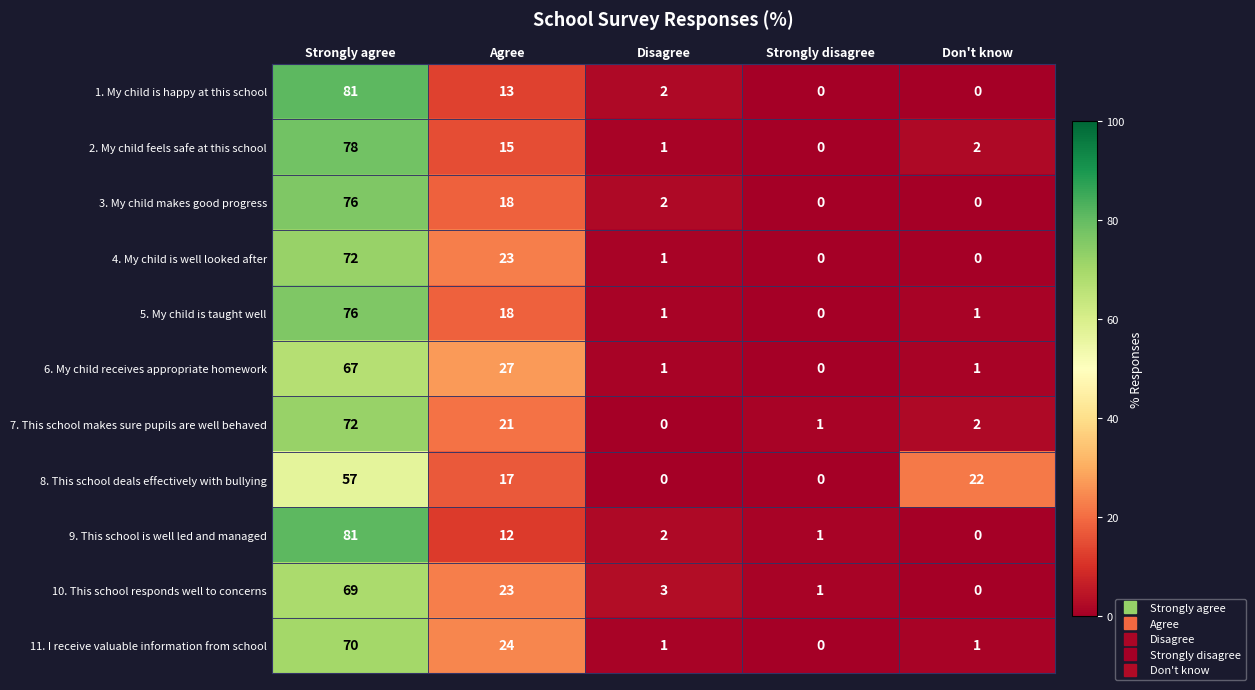

What is the highest value of the 11. I receive valuable information from school series?

70